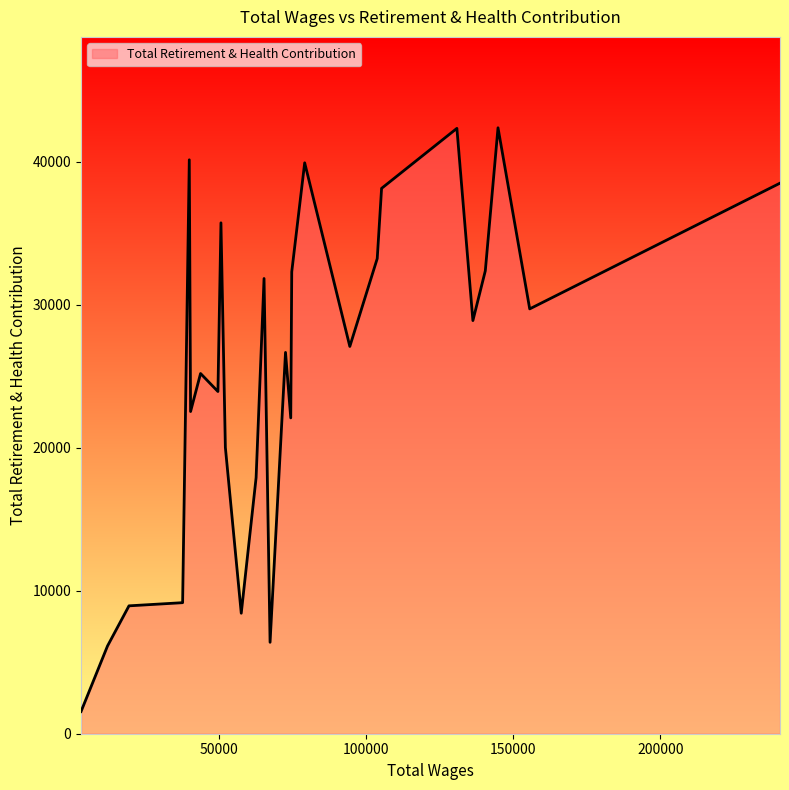

What is the greatest value displayed?

42364